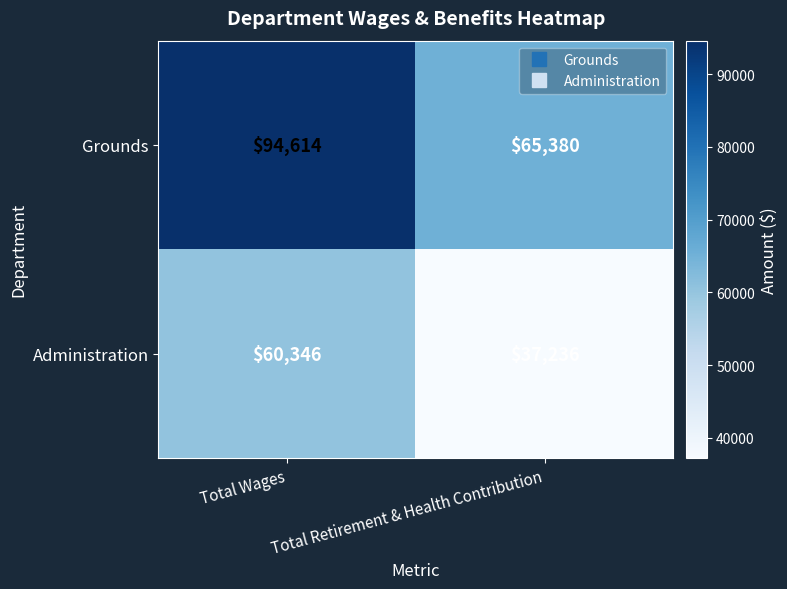

At Total Wages, list the series in order from smallest to largest.

Administration, Grounds